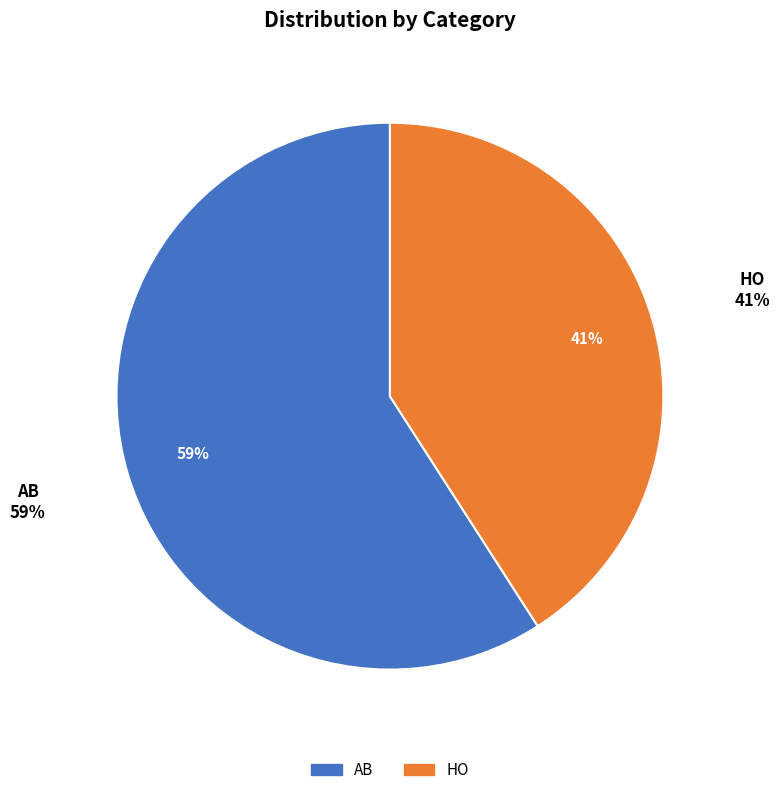

Rank the categories by value from highest to lowest.

AB, HO